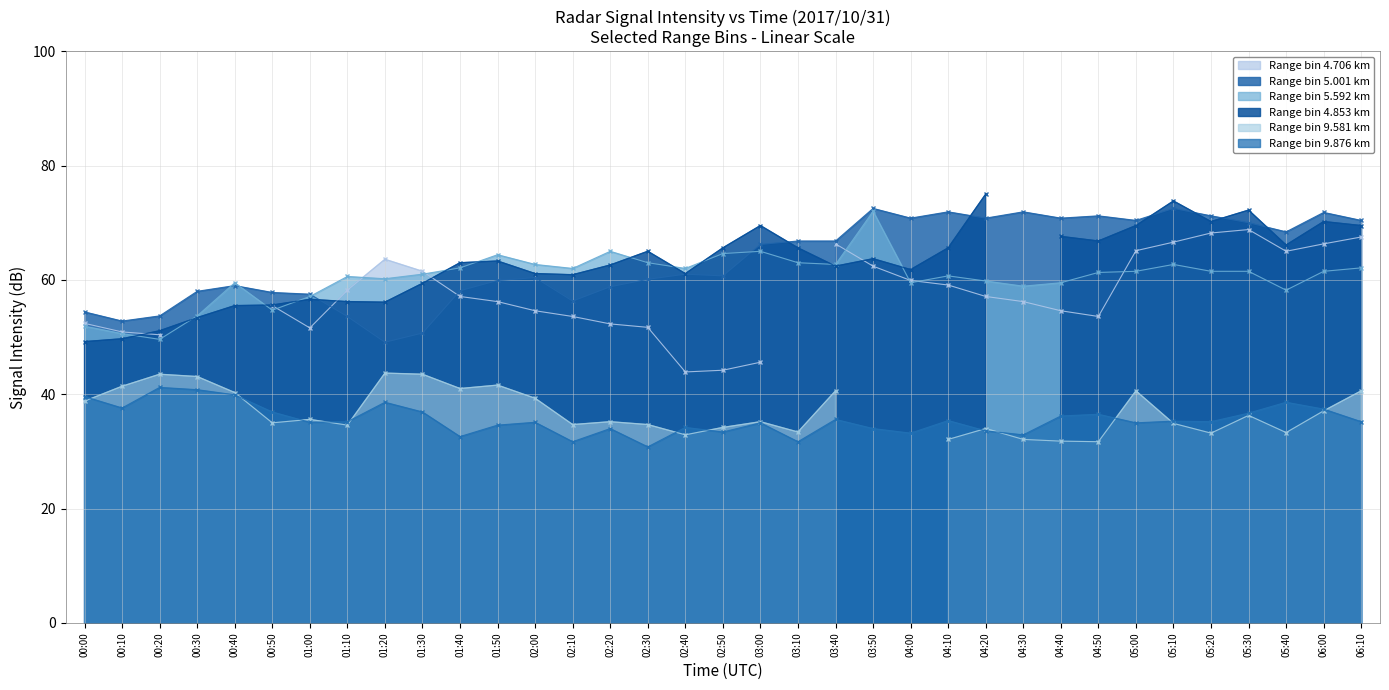

True or false: 5.592 and 9.876 intersect in this chart.

False